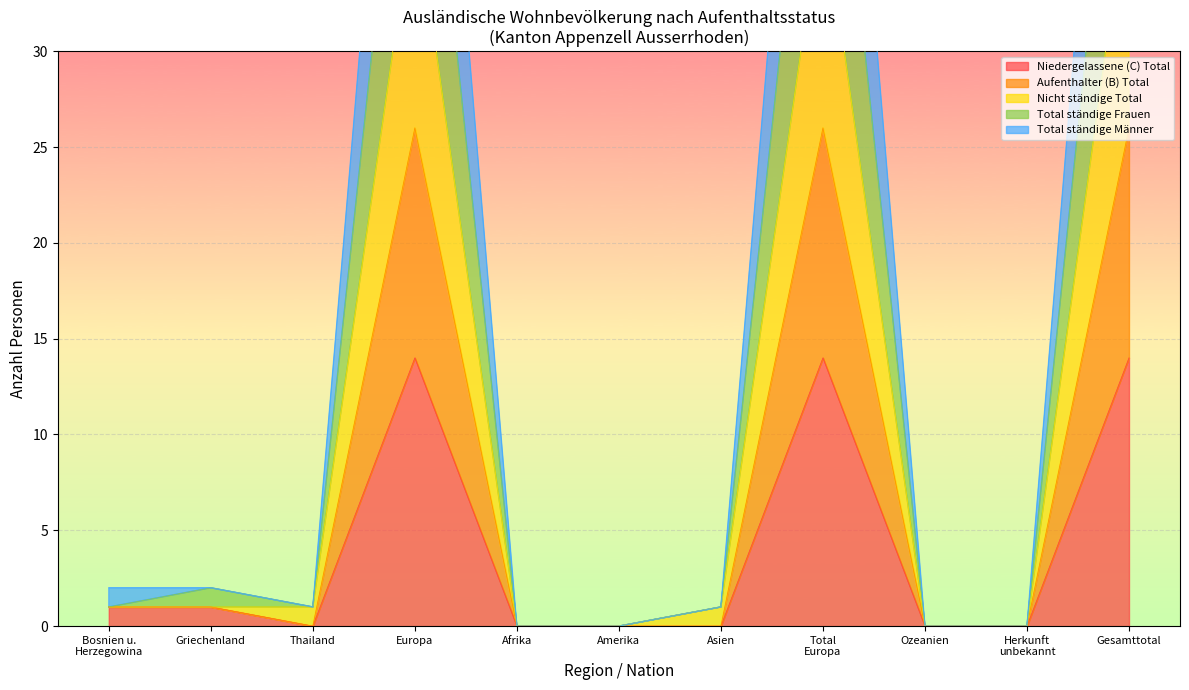

What is the maximum value for Aufenthalter (B) Total?

65